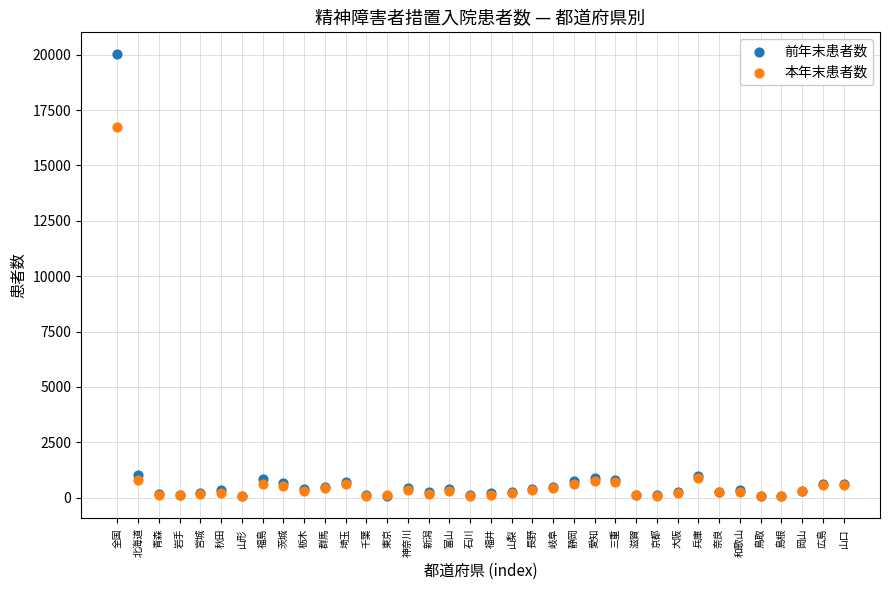

In the 前年末患者数 series, what Y value is closest to 10044?

1009